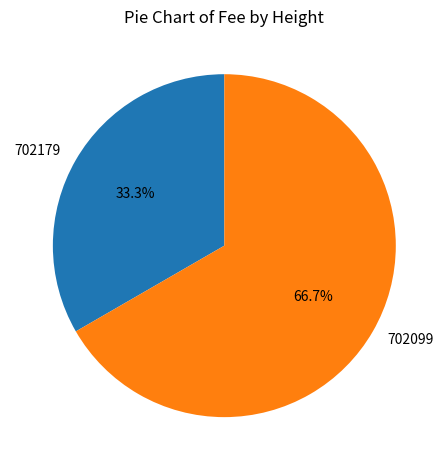

Do 702099 and 702179 together represent more than half of the pie?

Yes